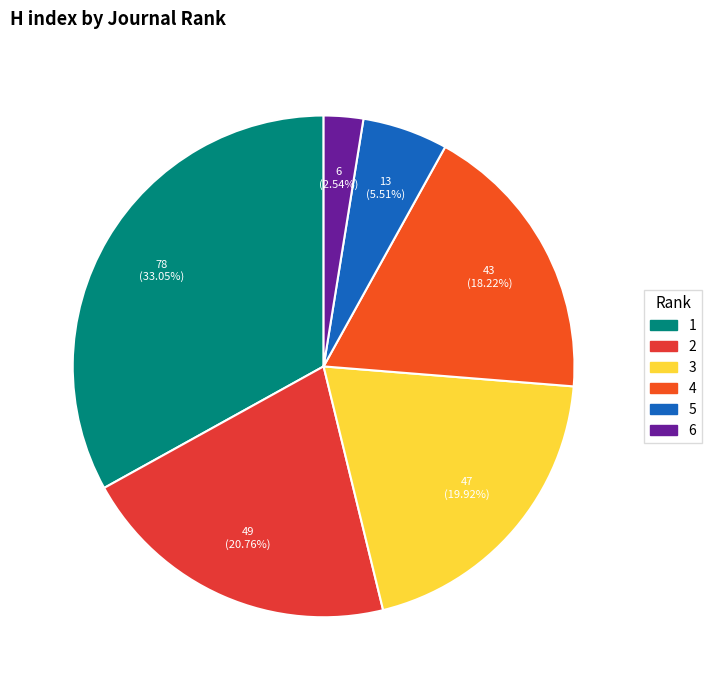

What percentage is the 5 slice, to the nearest percent?

6%